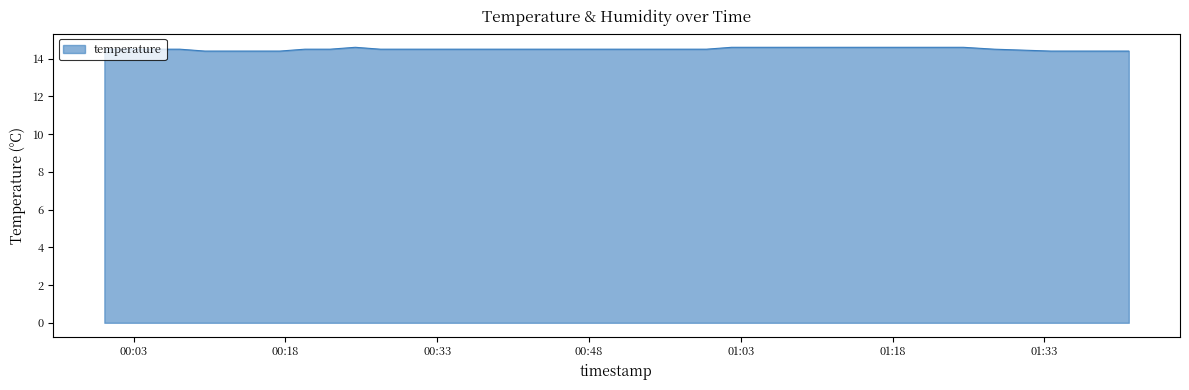

What is the minimum value shown in the chart?

14.4